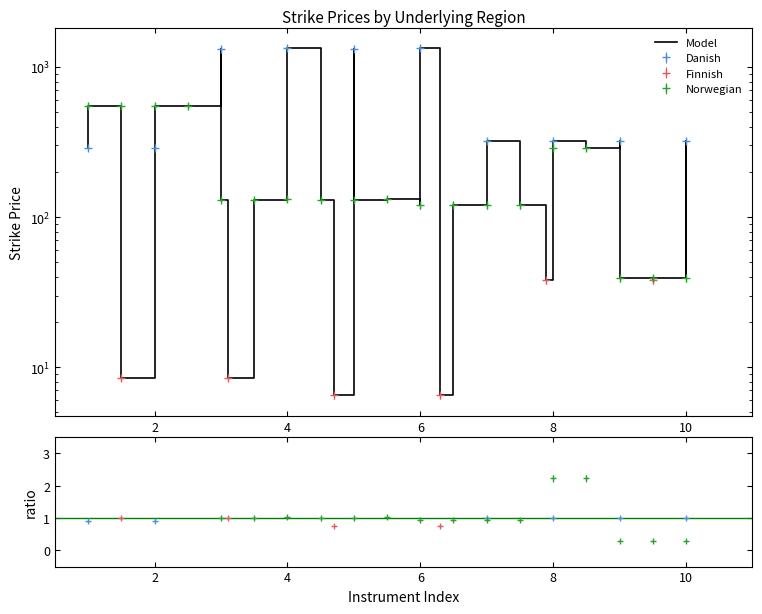

What is the minimum value shown in the chart?

6.5